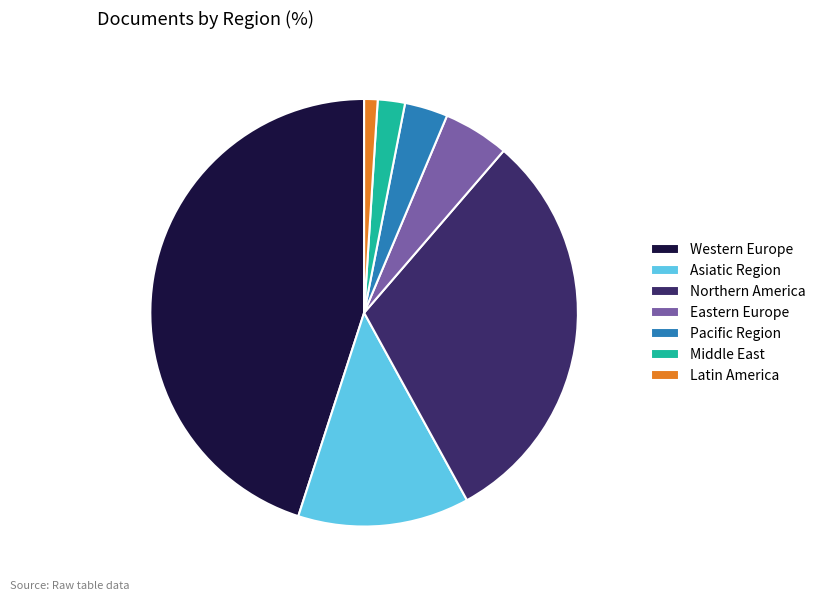

Rank the categories by value from lowest to highest.

Latin America, Middle East, Pacific Region, Eastern Europe, Asiatic Region, Northern America, Western Europe